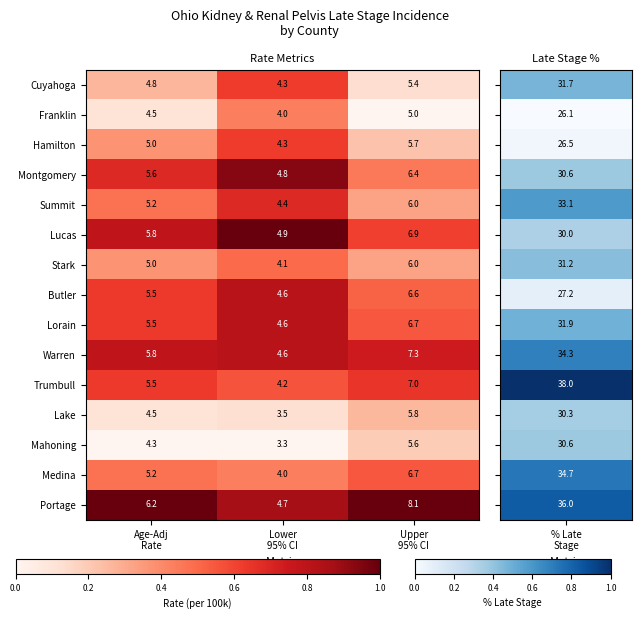

What is the difference between the highest and lowest values at Upper
95% CI?

3.1